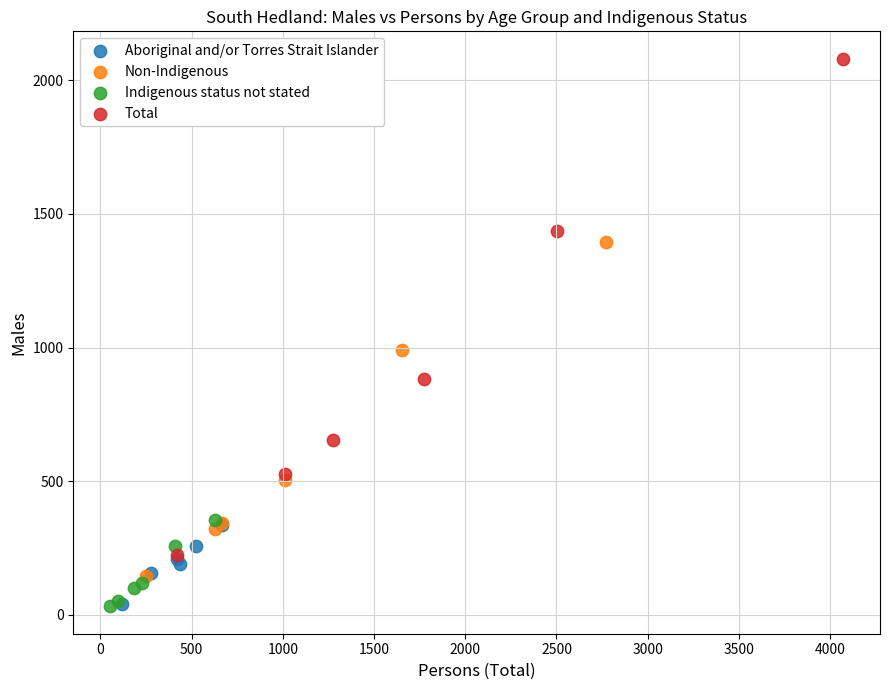

Which series has the widest spread of Y values?

Total